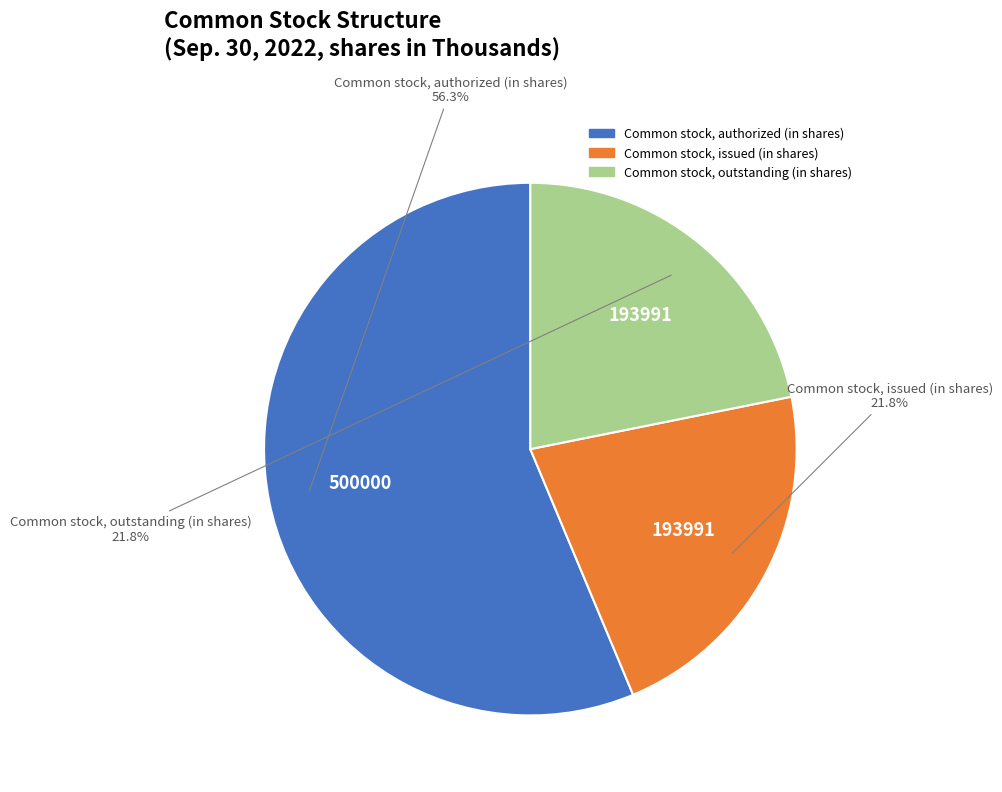

What percentage is the Common stock, authorized (in shares) slice, to the nearest percent?

56%